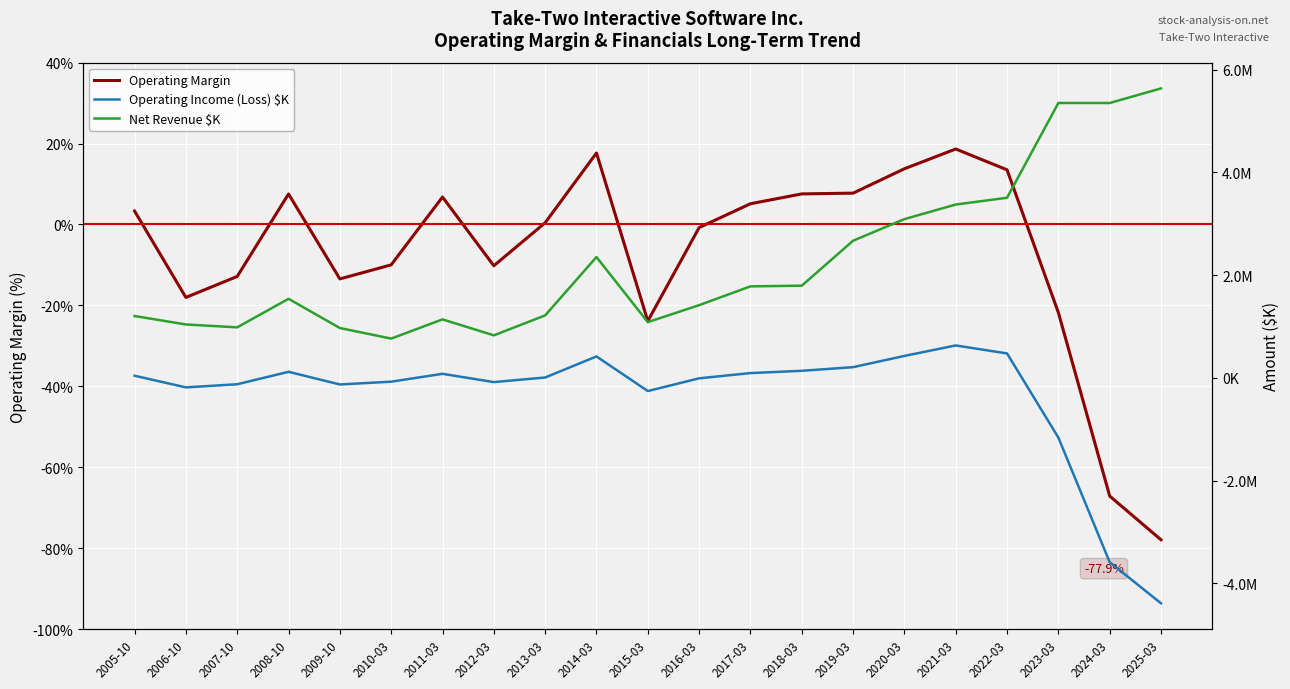

At how many categories does at least one series exceed 3999035?

3